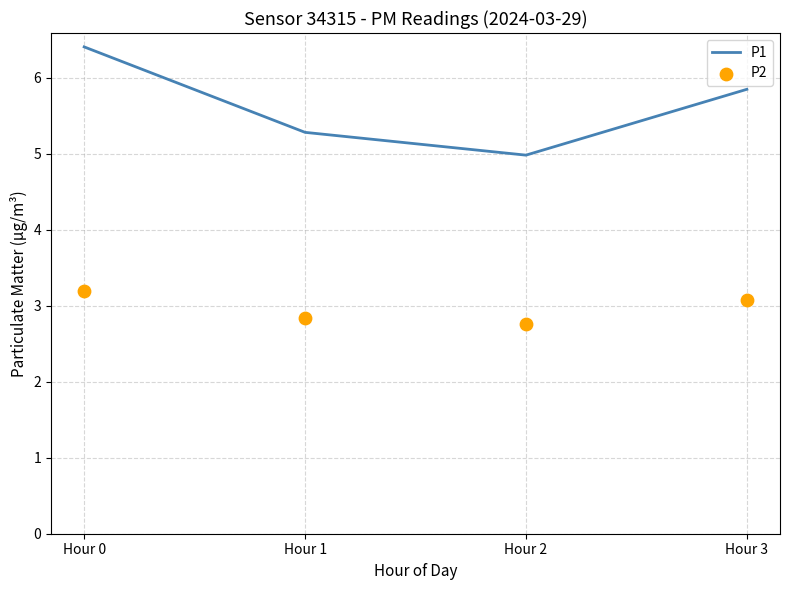

At which category is the sum across all series the highest?

Hour 0